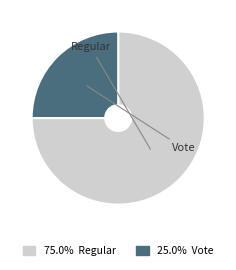

What is the total percentage of Vote and Regular?

100.0%